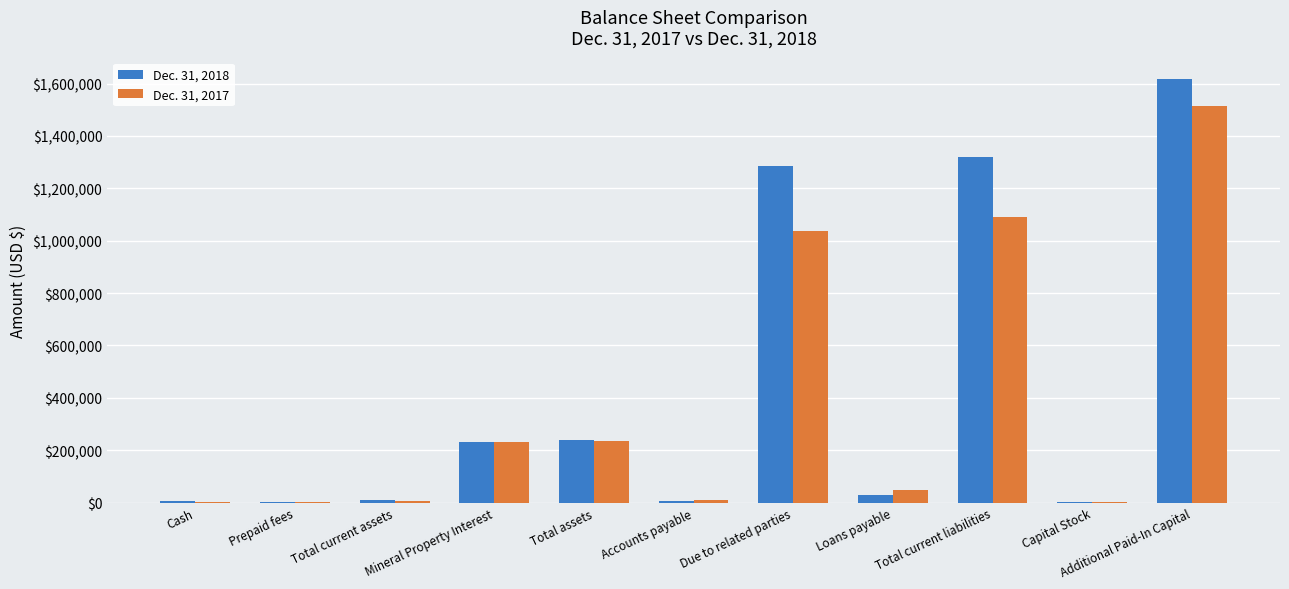

Is the value of Dec. 31, 2018 at Loans payable greater than the value of Dec. 31, 2017 at Total current liabilities?

No